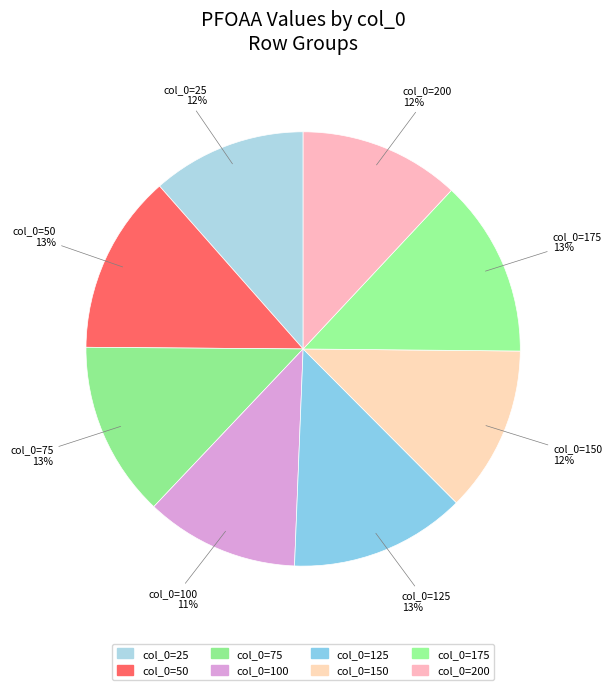

How many slices are in this pie chart?

8